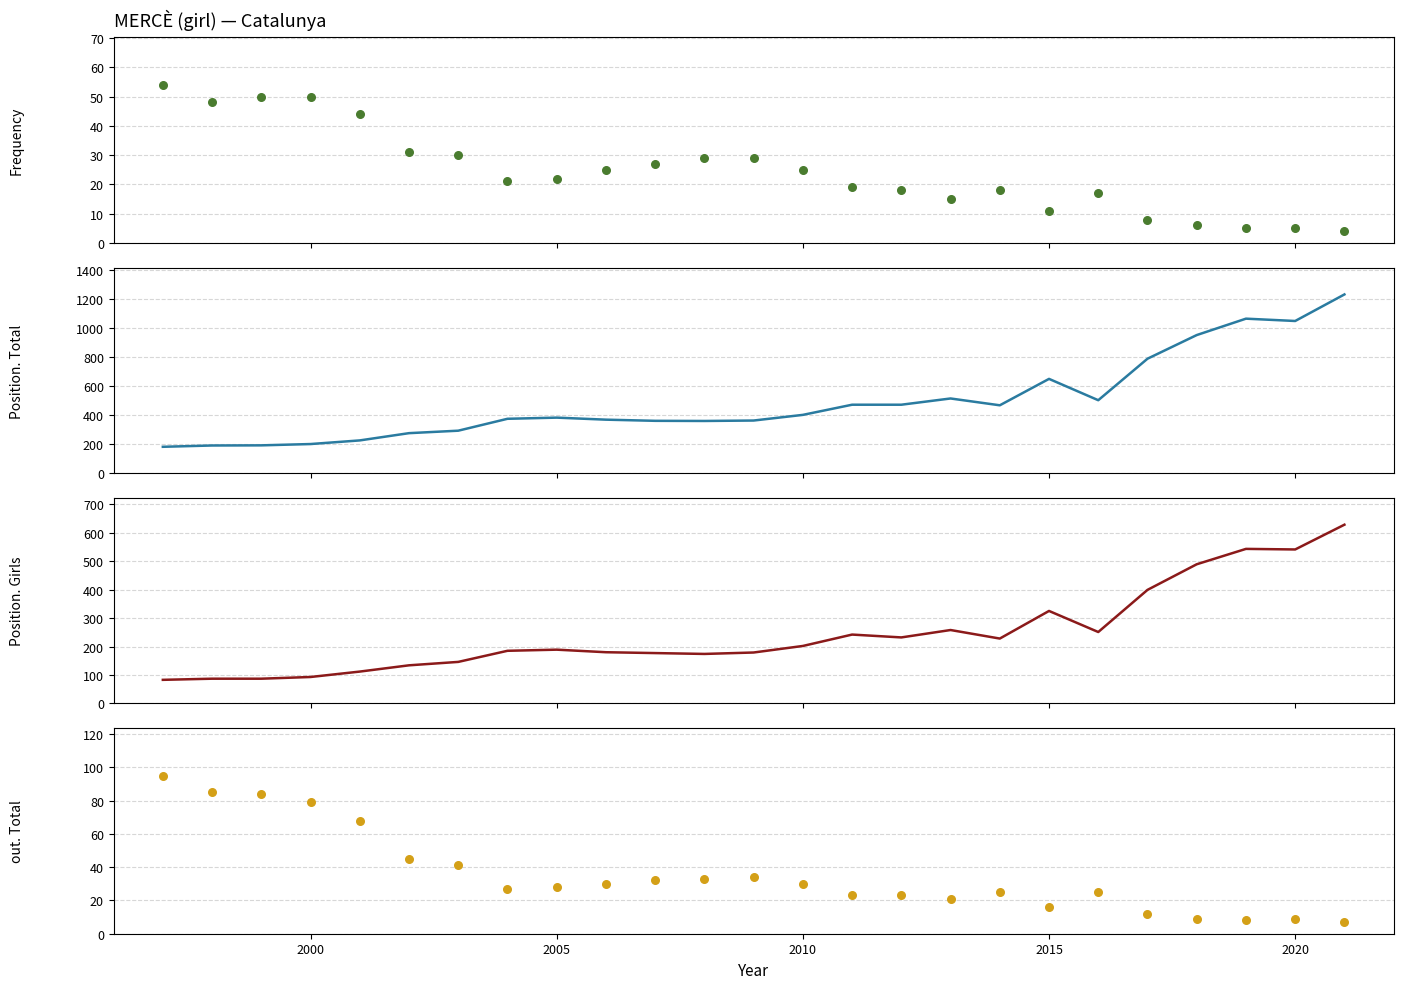

Which series has the largest Y range (max minus min)?

Position. Total